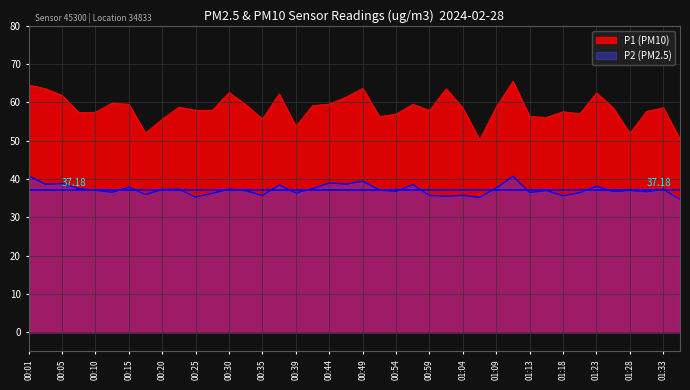

What is the average value of the P2 series?

37.2